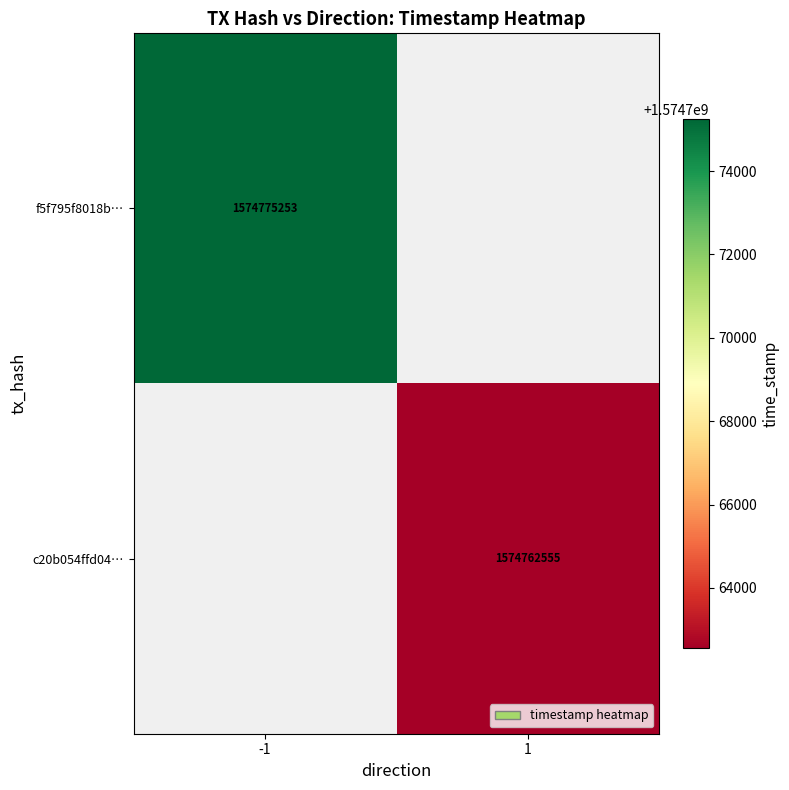

Which category has the lowest value across all series?

1